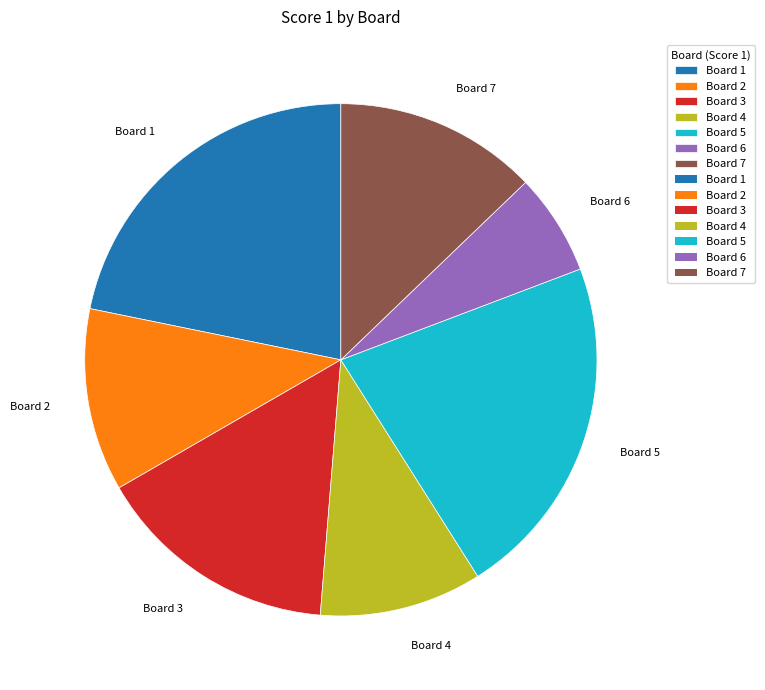

Which slice is the smallest?

Board 6